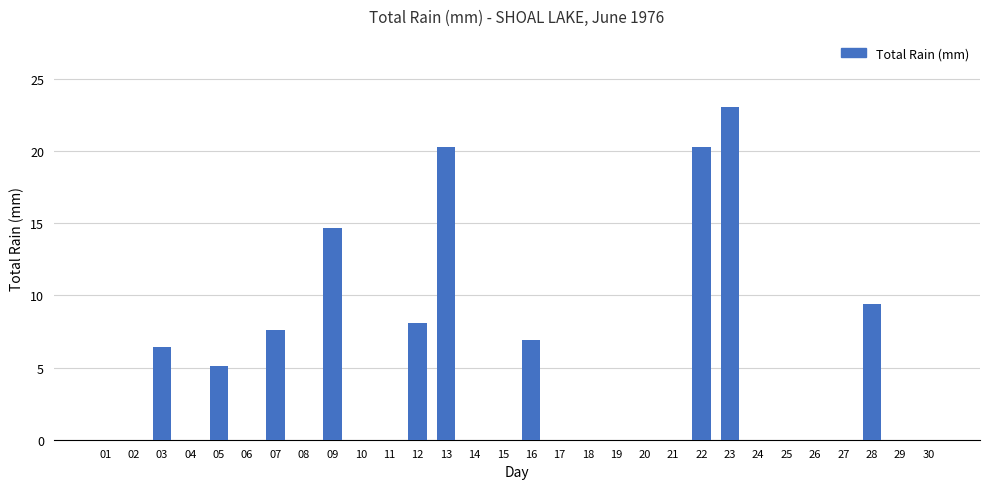

Reading left to right, list all the values displayed in this chart.

01=0.0	02=0.0	03=6.4	04=0.0	05=5.1	06=0.0	07=7.6	08=0.0	09=14.7	10=0.0	11=0.0	12=8.1	13=20.3	14=0.0	15=0.0	16=6.9	17=0.0	18=0.0	19=0.0	20=0.0	21=0.0	22=20.3	23=23.1	24=0.0	25=0.0	26=0.0	27=0.0	28=9.4	29=0.0	30=0.0